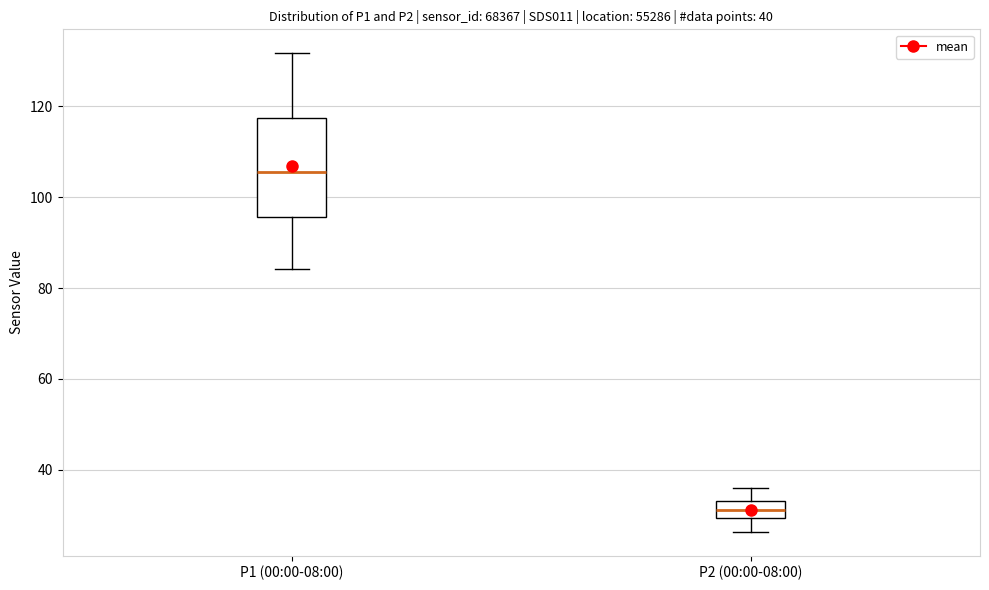

Reading left to right, transcribe this box plot: for each box, give where its median line is, the range the box spans, and where its two whiskers end, as read against the y-axis. The values are not printed on the chart, so give them approximately, as read against the axis.

P1 (00:00-08:00): median 106, box 96 to 118, whiskers 84 to 132
P2 (00:00-08:00): median 32, box 30 to 34, whiskers 26 to 36